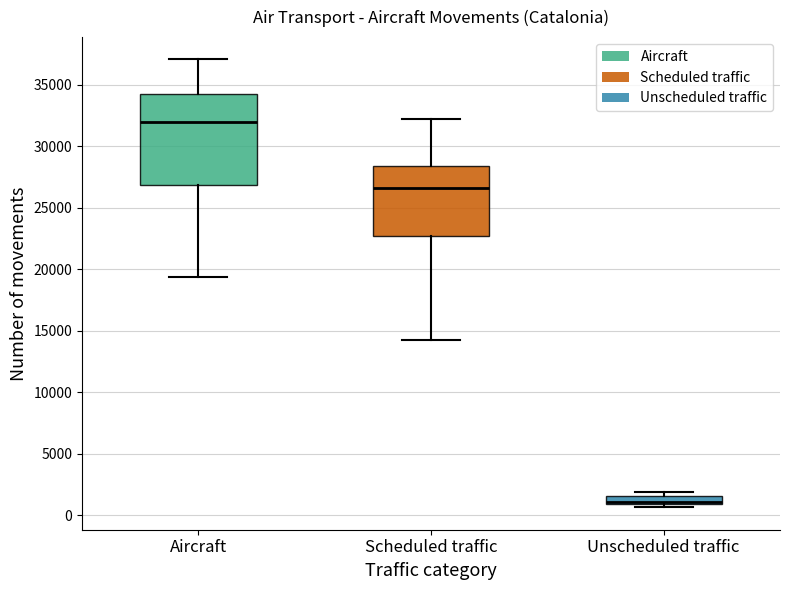

Where does the median line of the box for Aircraft sit on the y-axis? The values are not printed on the chart, so give them approximately, as read against the axis.

32000